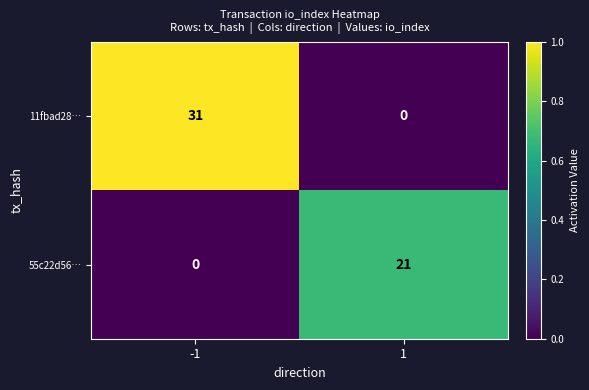

What is the difference between the maximum and minimum values in the 55c22d56… series?

21